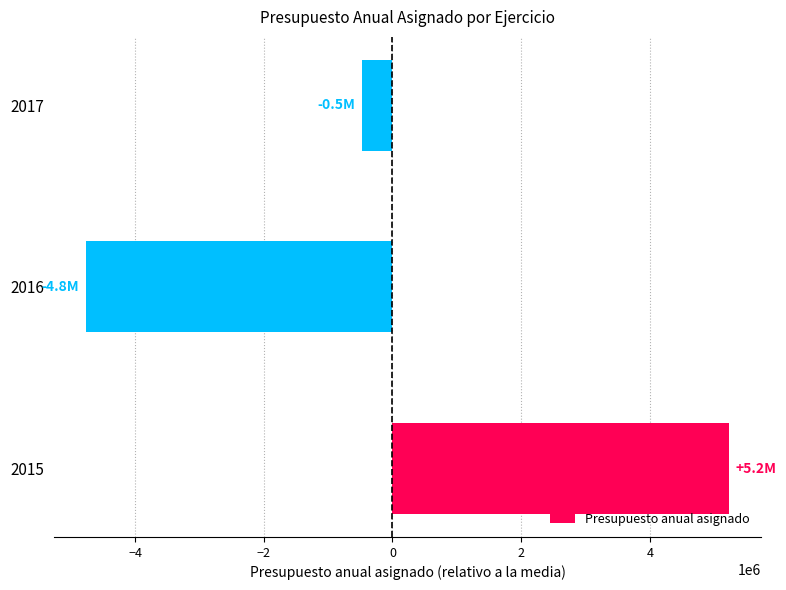

Between 2015 and 2016, which is larger?

2015